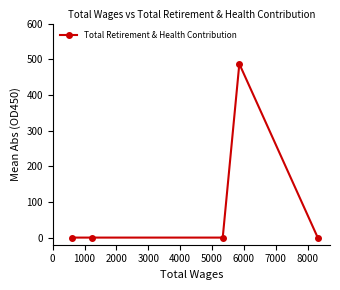

What is the greatest value displayed?

487